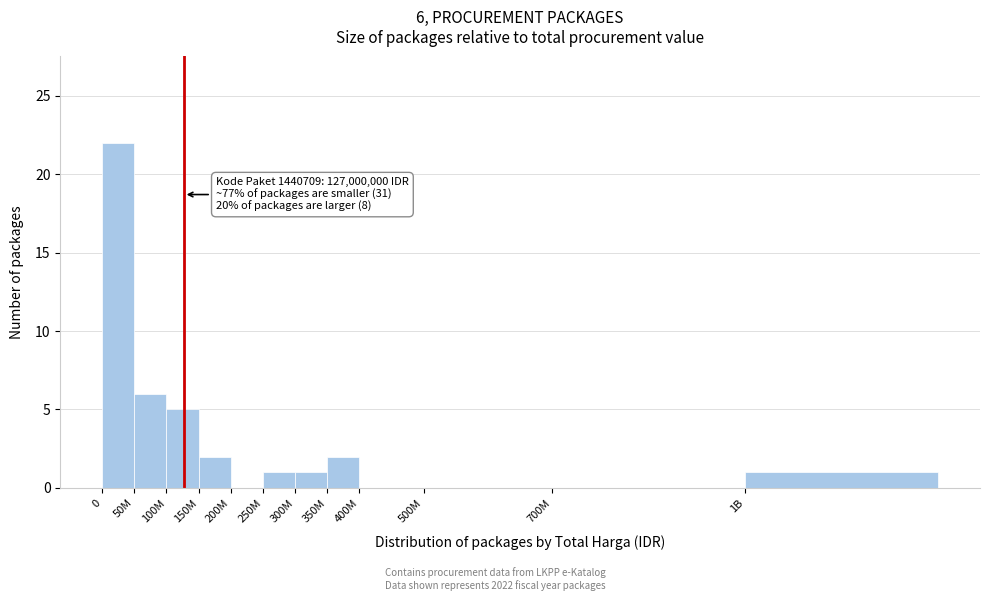

Between 350M and 400M, which is larger?

350M